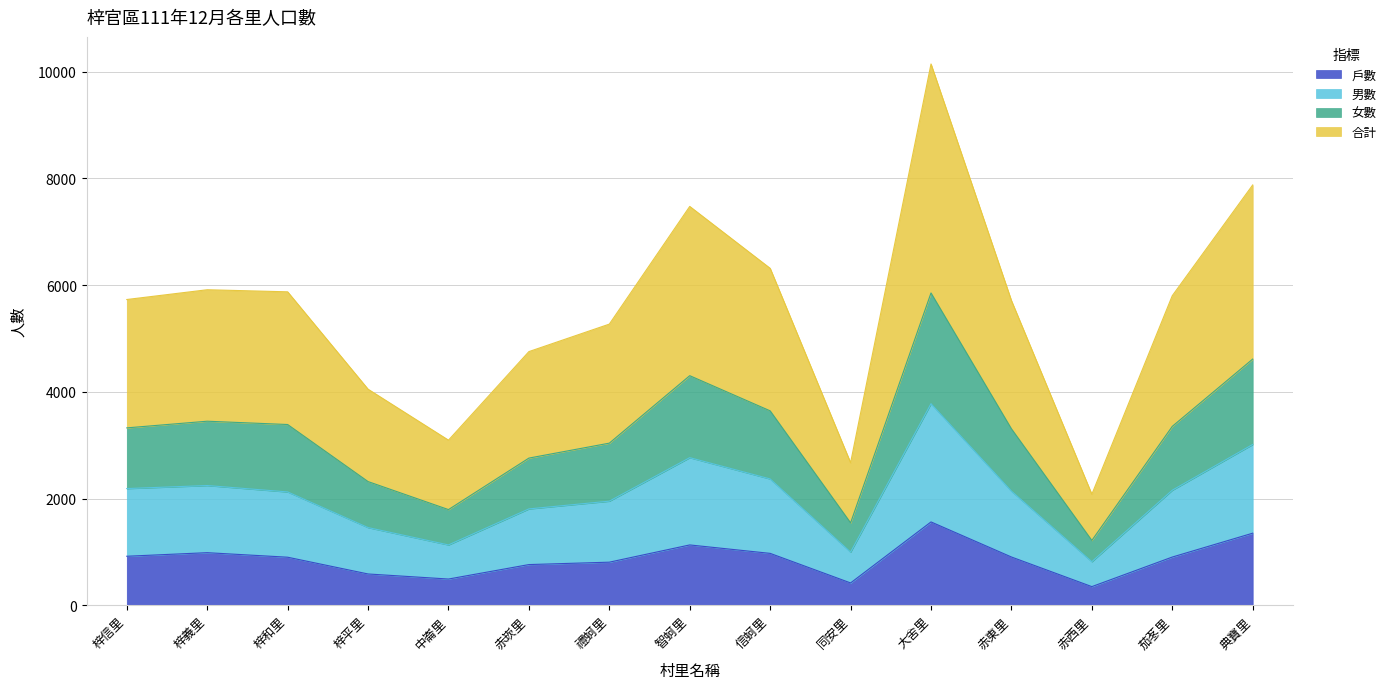

Where is the first local minimum for 戶數?

中崙里